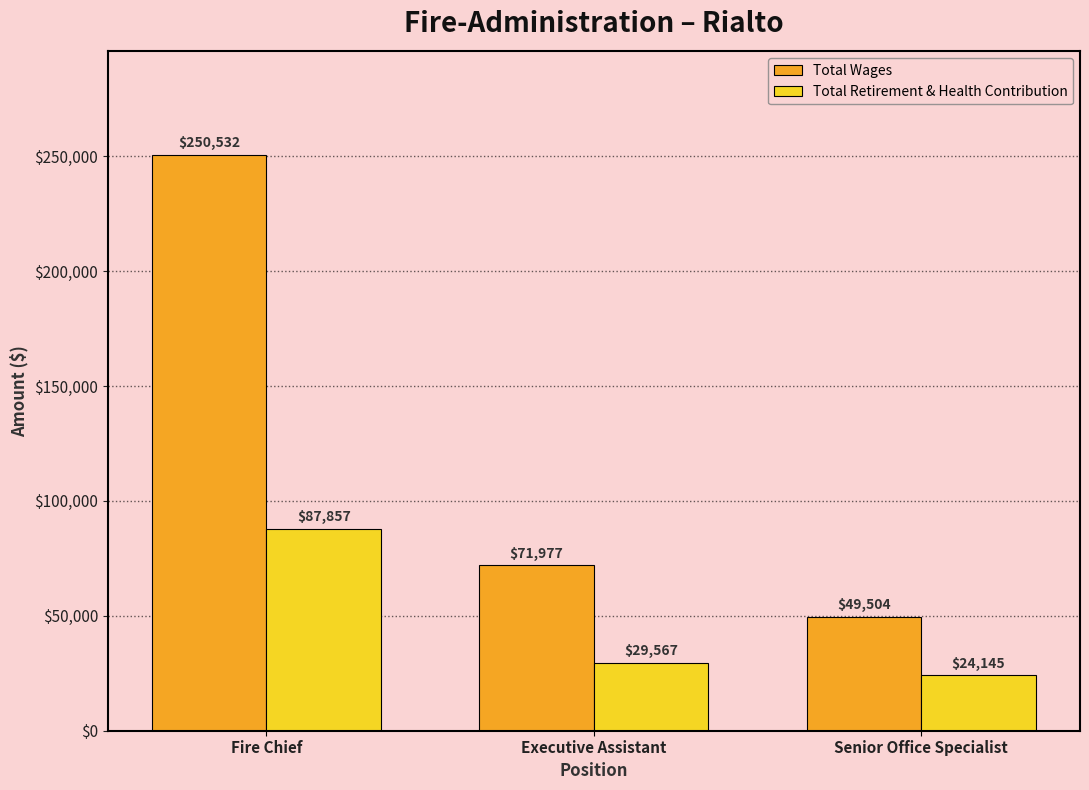

What is the label of the 2nd bar from the right?

Executive Assistant